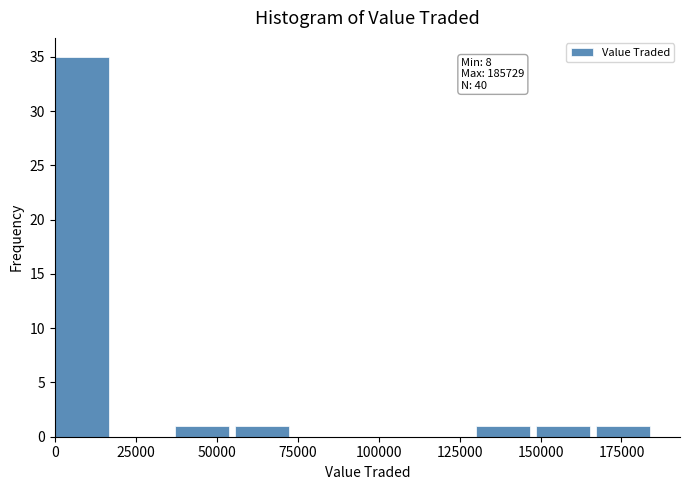

Around what value on the x-axis is the tallest bar? Give the approximate position of its centre, as read against the axis.

10000